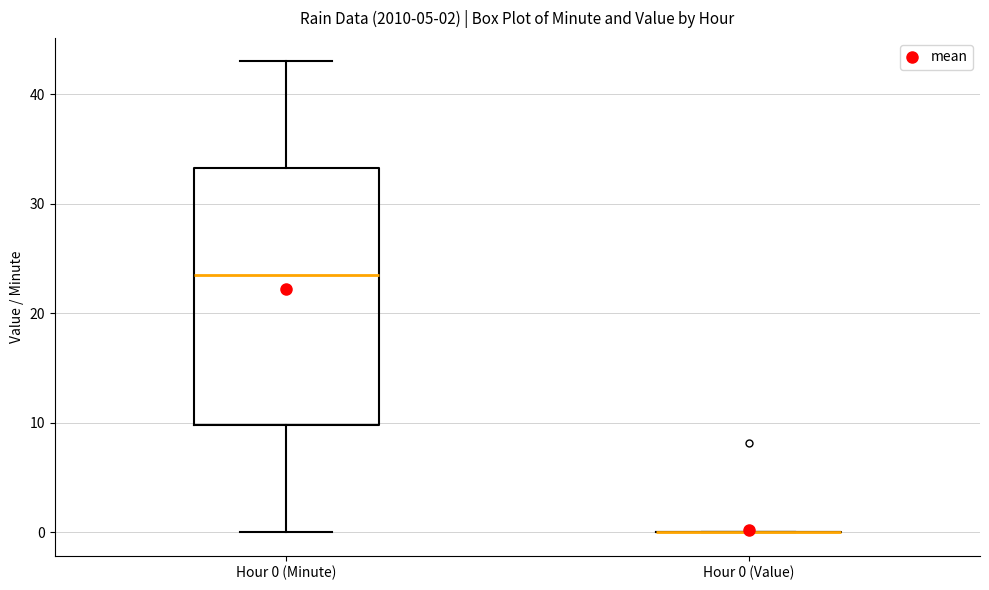

Which box is the tallest, from its lower edge to its upper edge?

Hour 0 (Minute)